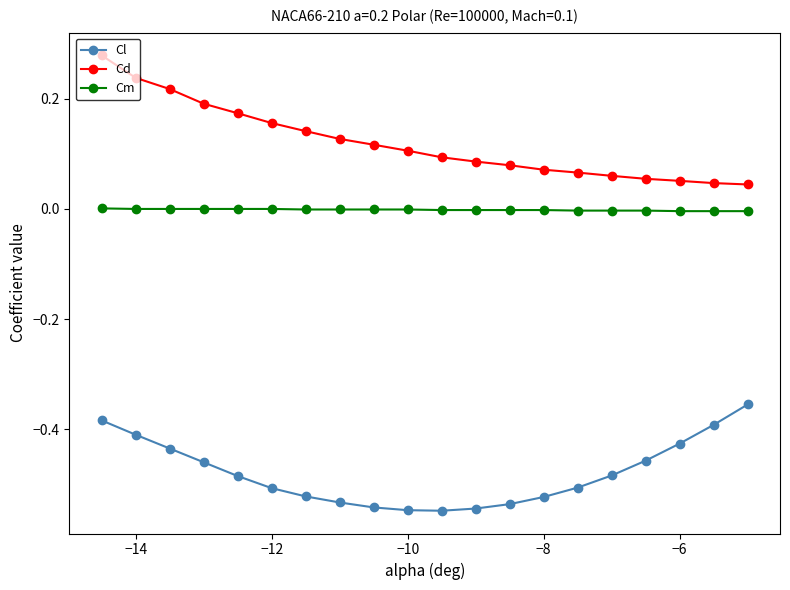

At how many categories does at least one series exceed 0?

20